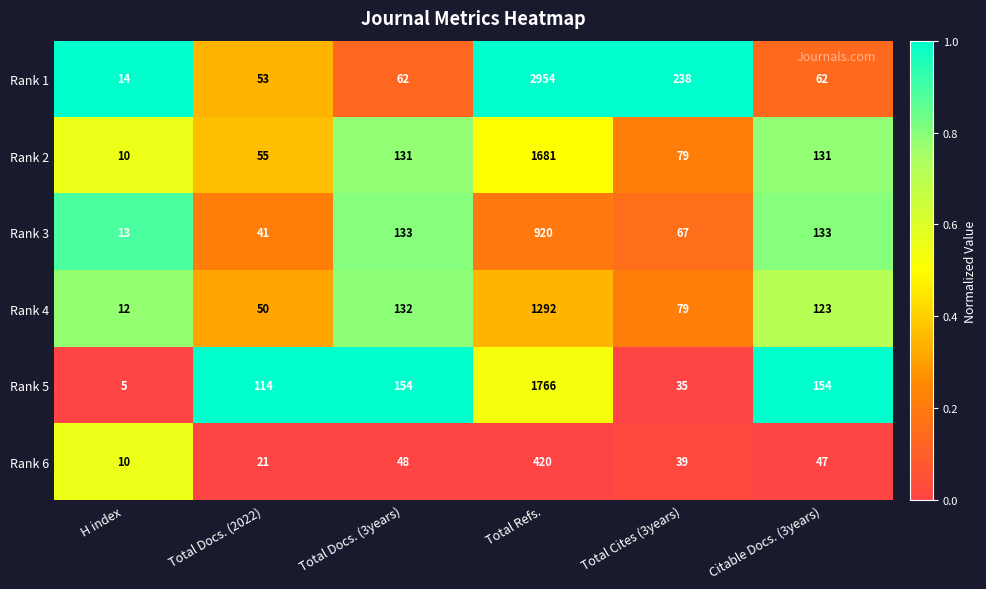

Which category has the lowest value across all series?

H index